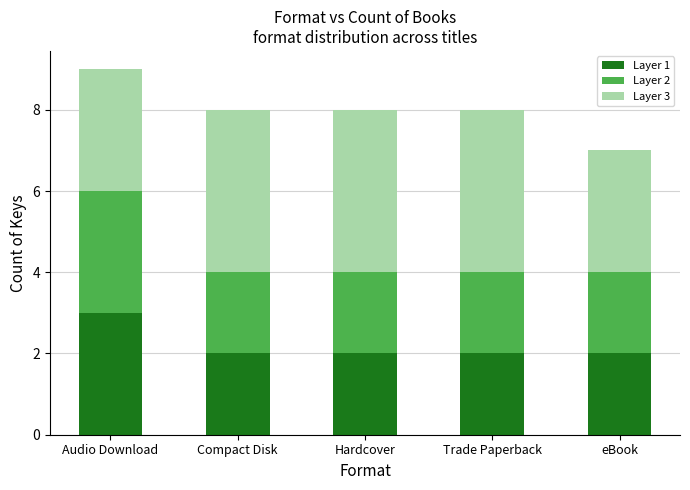

What is the total value across all series at Audio Download?

9